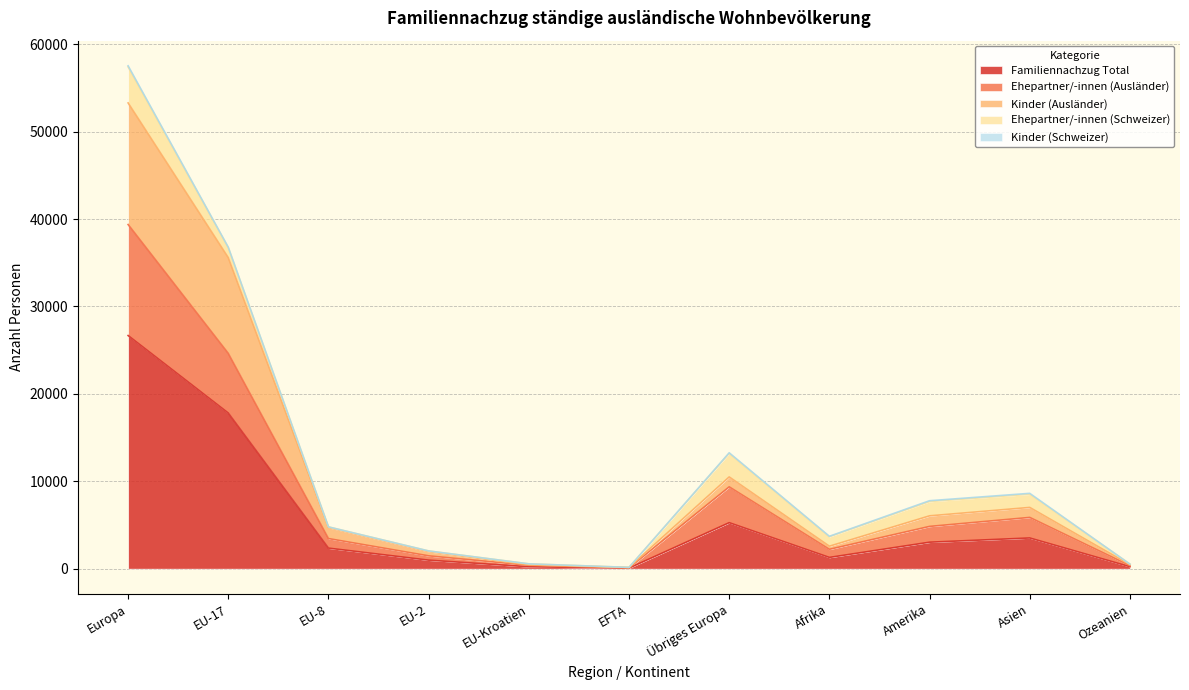

True or false: Familiennachzug Total has a value of 3512 at Asien.

True